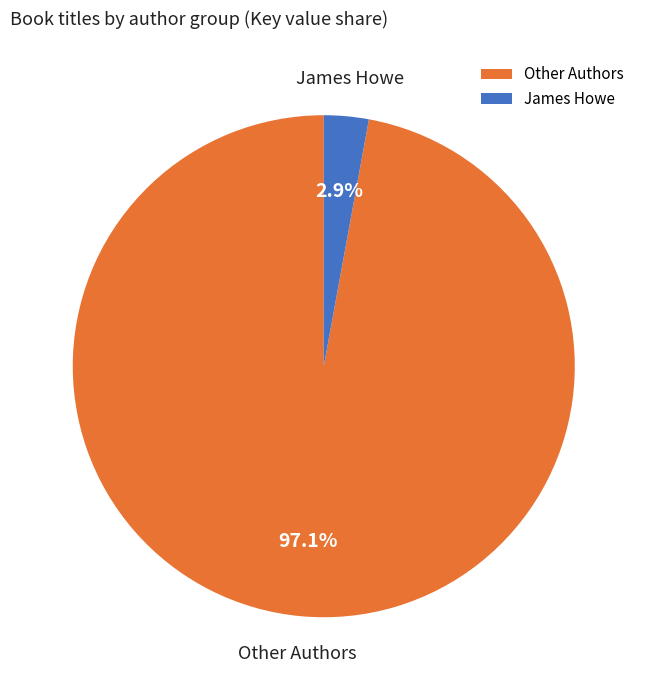

Is there a majority slice in this chart?

Yes